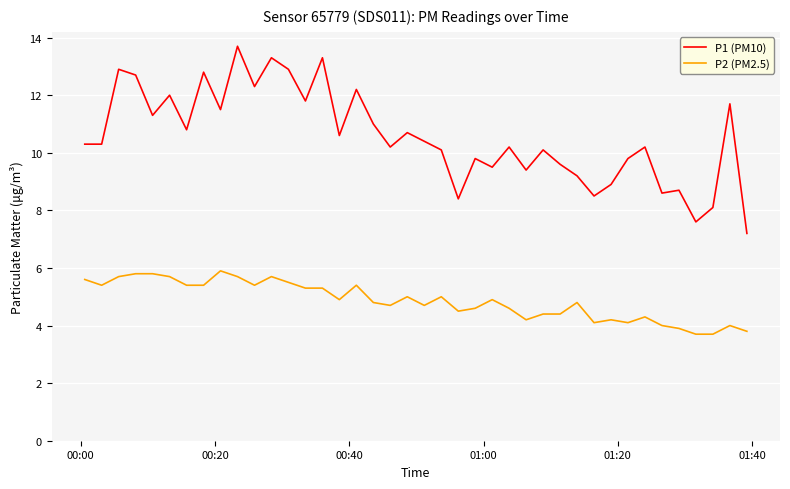

True or false: P1 (PM10) and P2 (PM2.5) cross at least once.

False